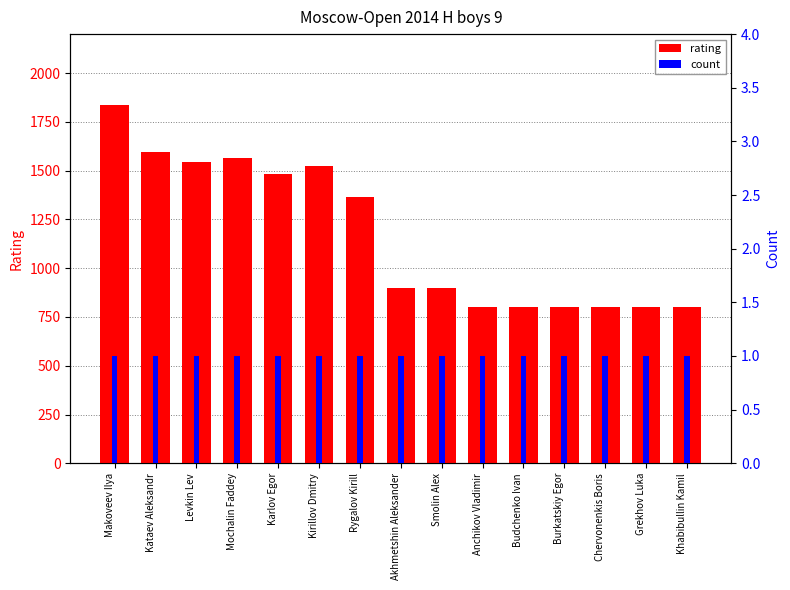

At which category is the sum across all series the highest?

Makoveev Ilya